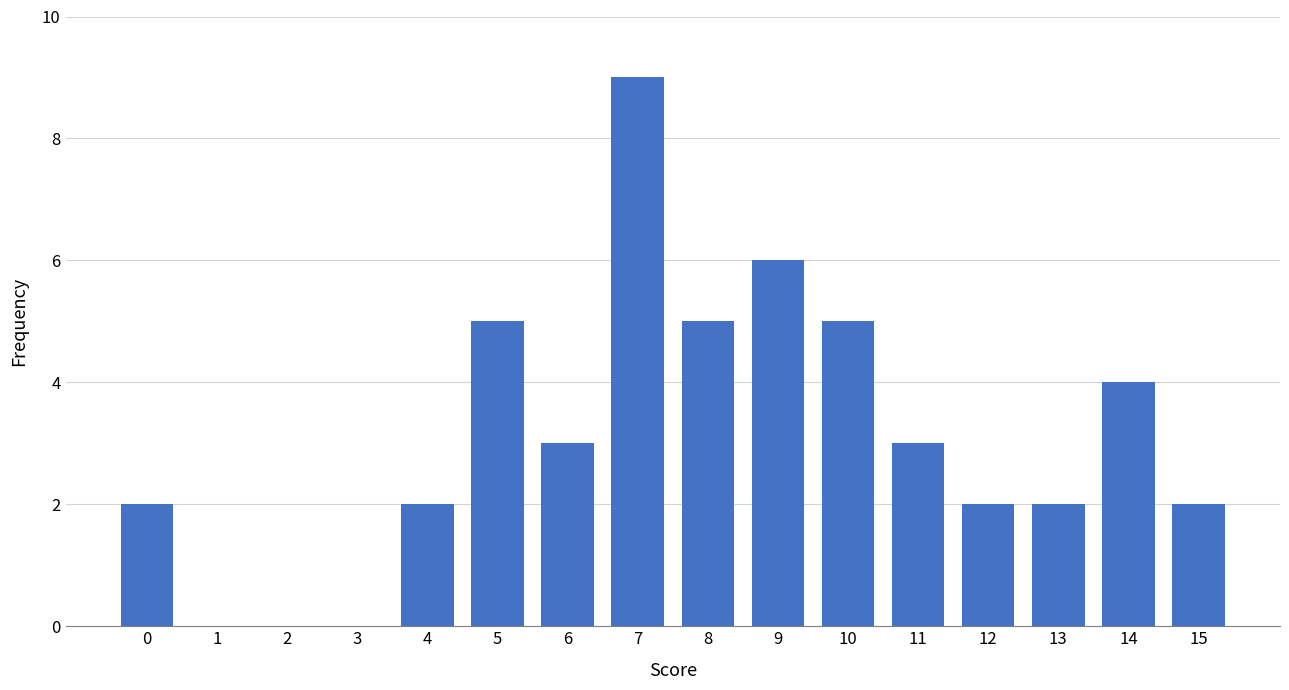

Reading left to right, transcribe all the data shown in this chart.

0=2	1=0	2=0	3=0	4=2	5=5	6=3	7=9	8=5	9=6	10=5	11=3	12=2	13=2	14=4	15=2